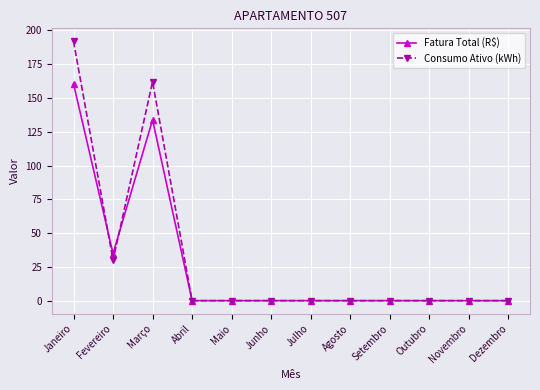

Count the number of categories in the chart.

12